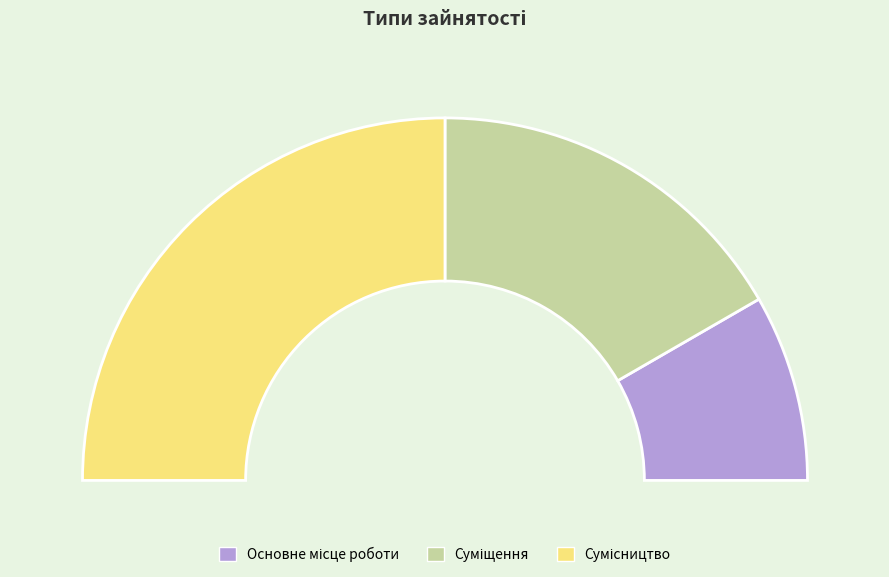

Rank the categories by value from highest to lowest.

Сумісництво, Суміщення, Основне місце роботи